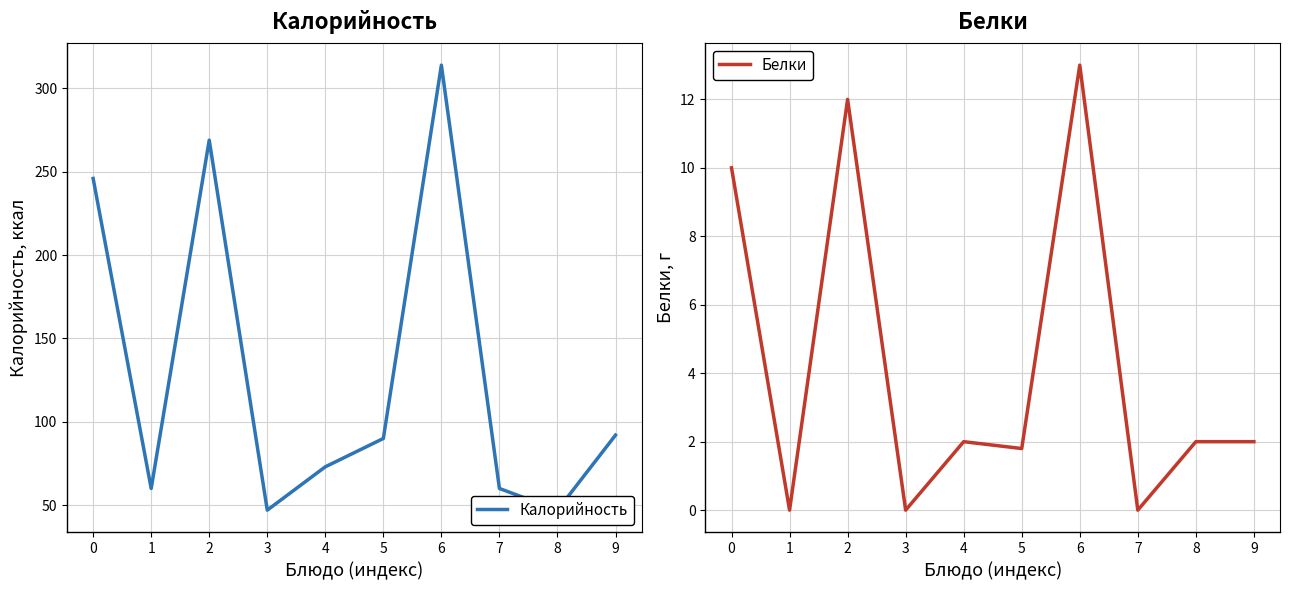

Is the value of Белки at 1 greater than the value of Калорийность at 1?

No